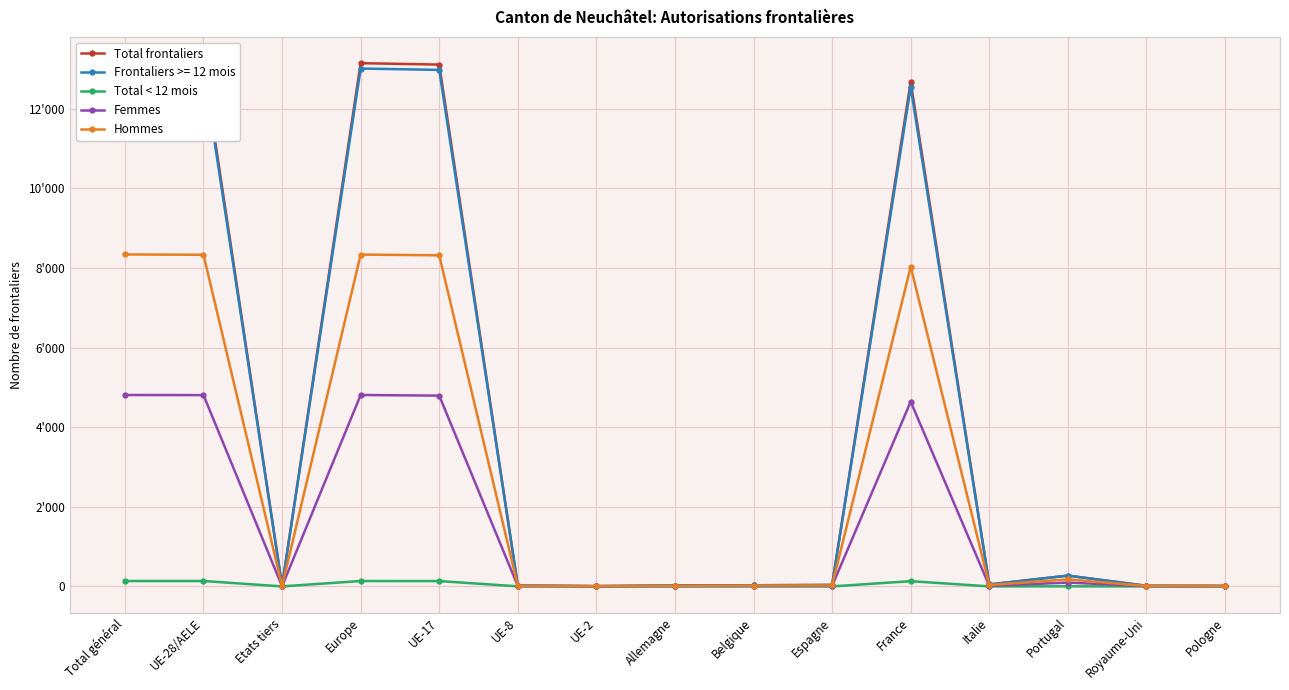

Count the number of data series in this chart.

4